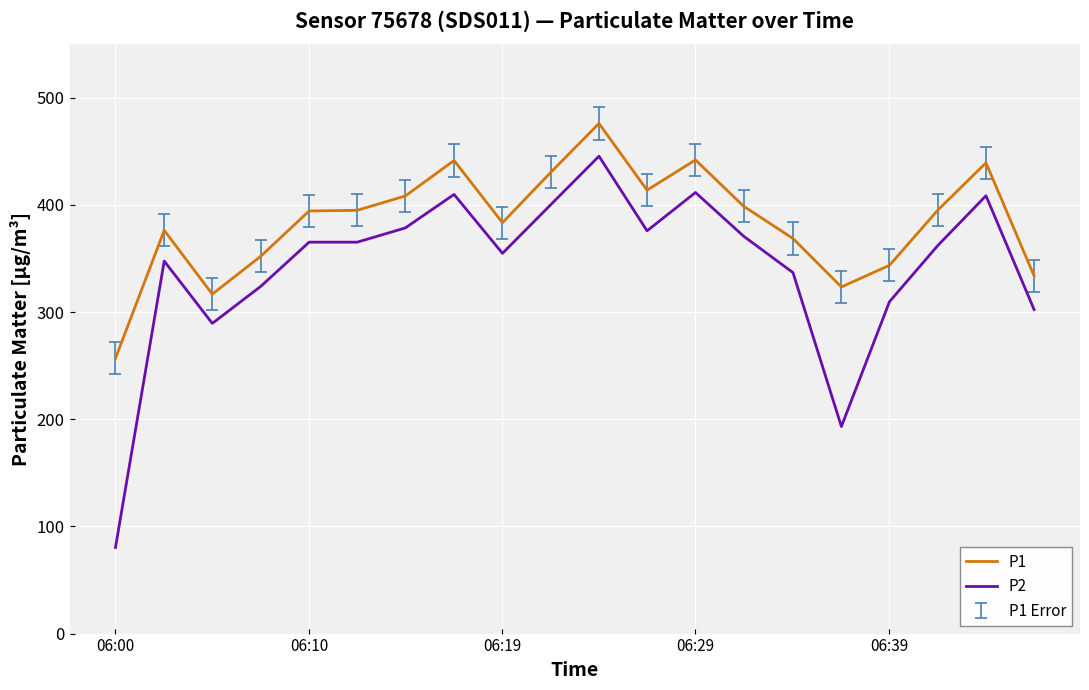

True or false: P1 and P2 intersect in this chart.

False